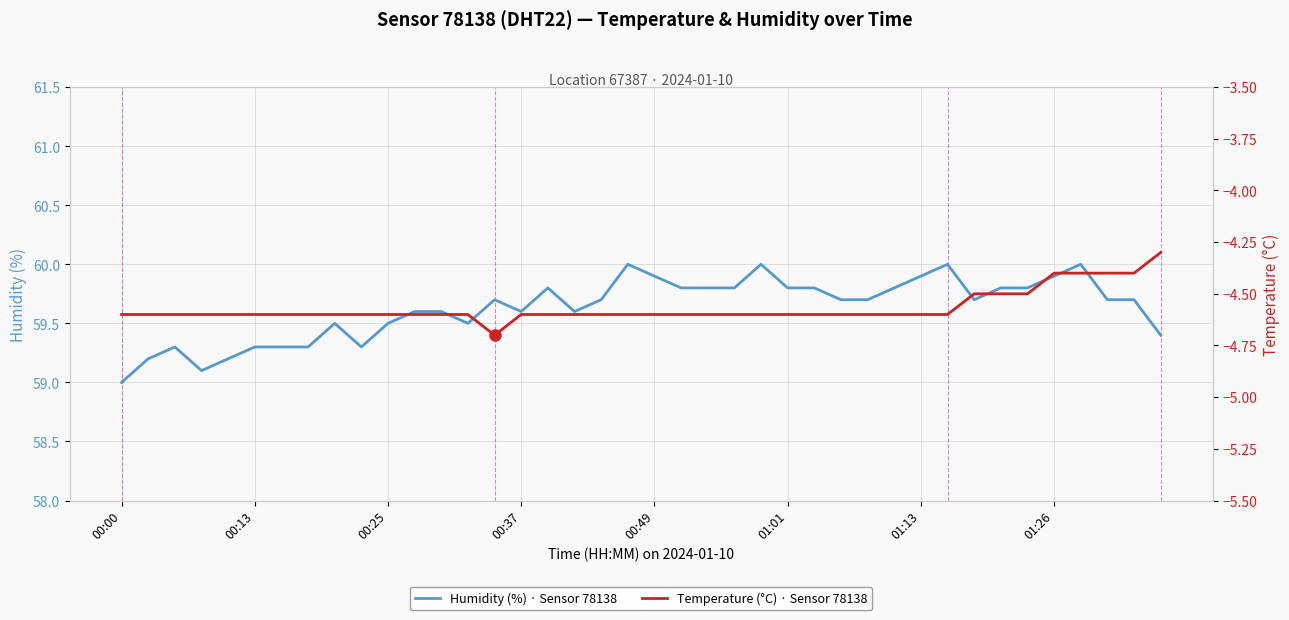

What is the lowest value of the Humidity (%) · Sensor 78138 series?

59.0